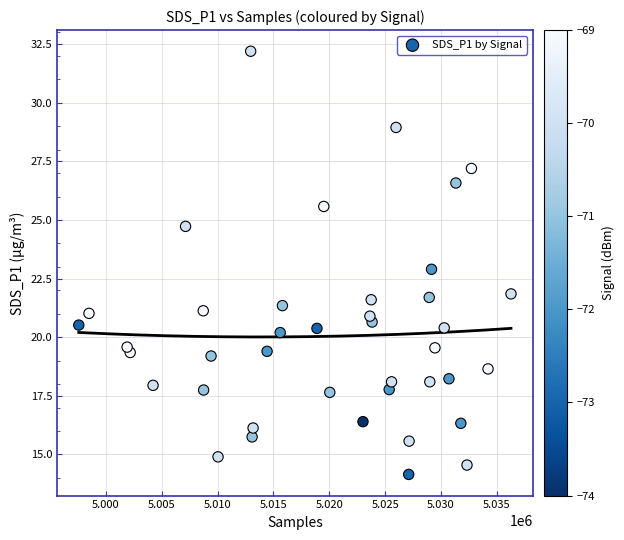

What is the range of X values (max minus min)?

38705.0